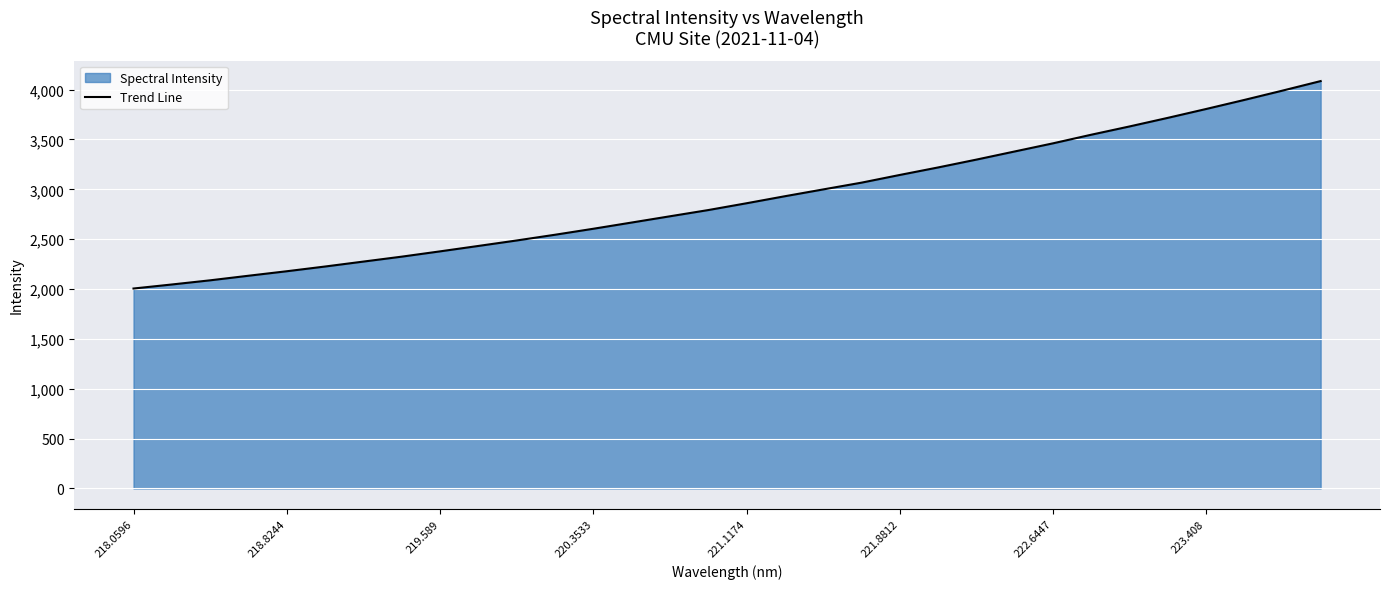

What is the maximum value shown in the chart?

4085.7